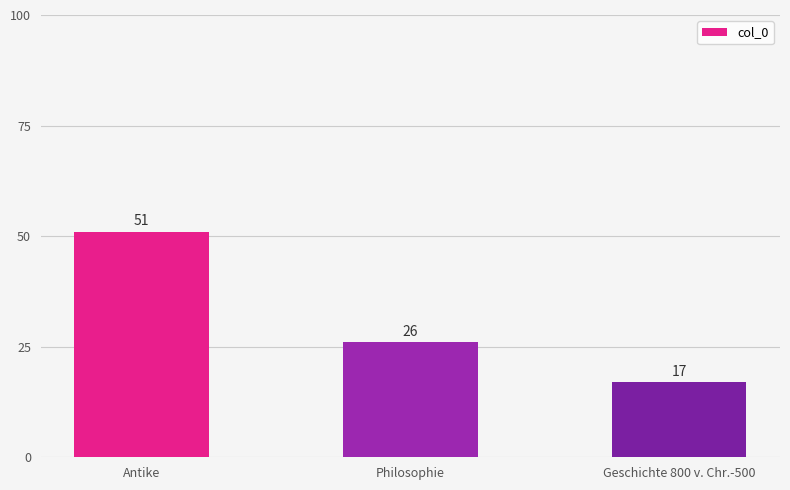

What is the sum of all values?

94